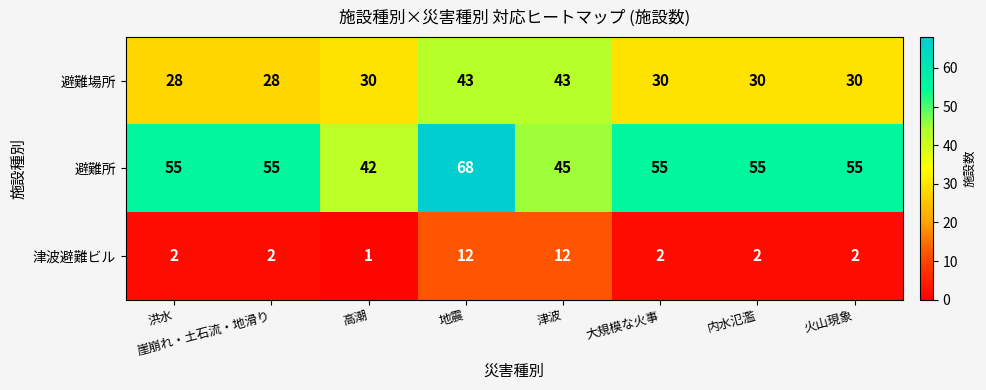

At how many categories does at least one series exceed 41?

8